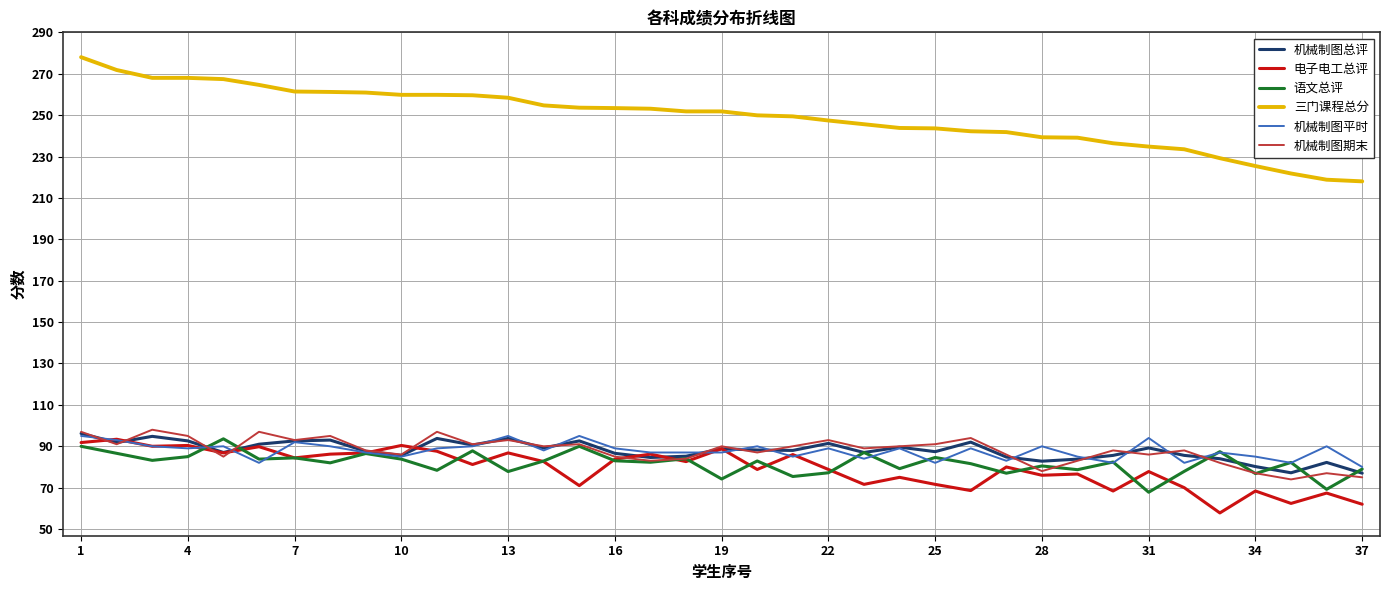

True or false: 三门课程总分 and 机械制图期末 intersect in this chart.

False